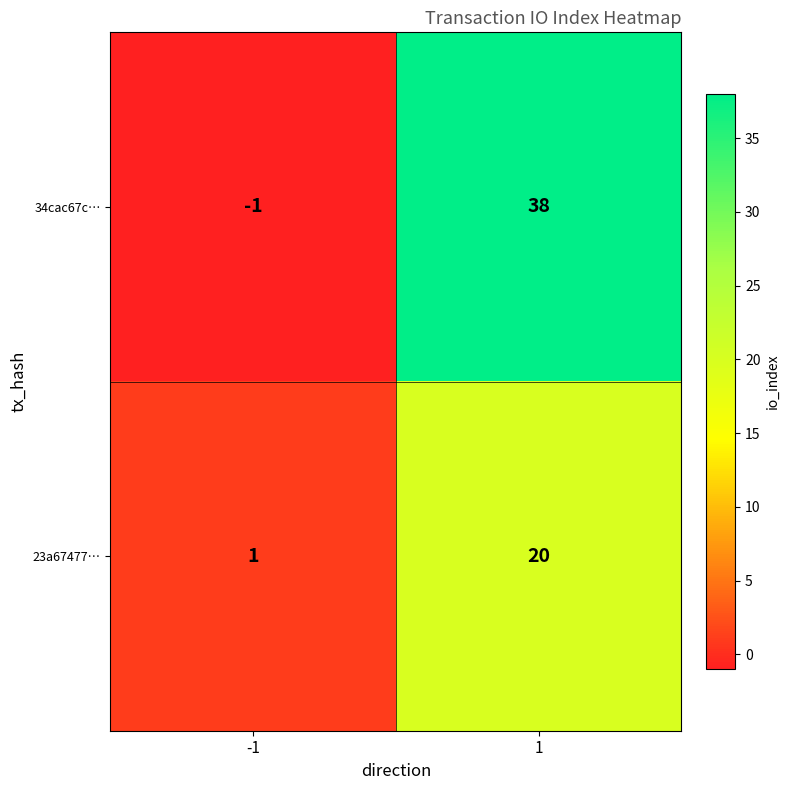

What is the maximum value for 34cac67c…?

38